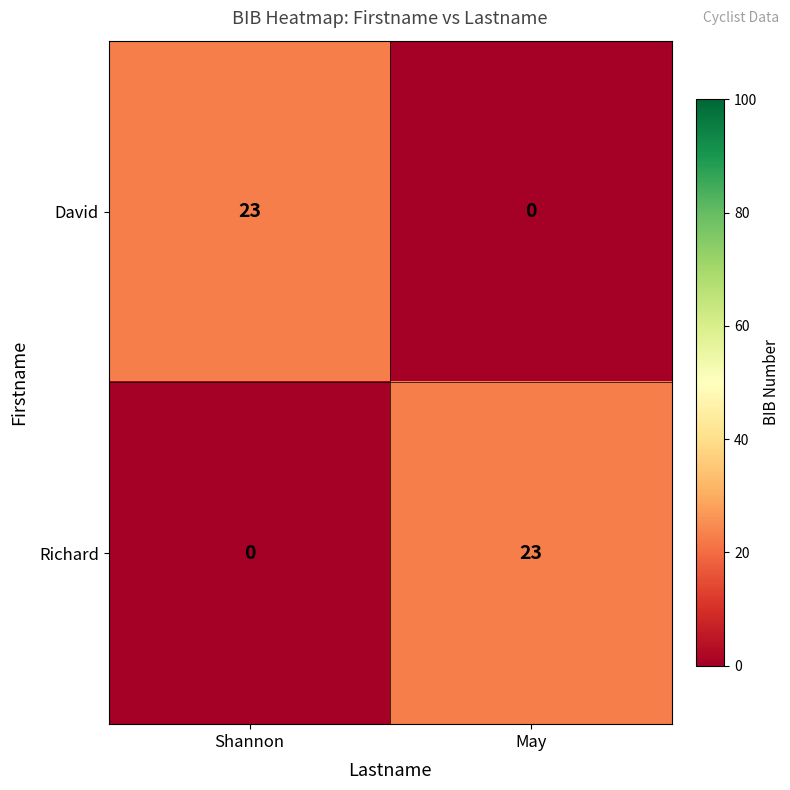

List the labels in order of Richard value, smallest first.

Shannon, May